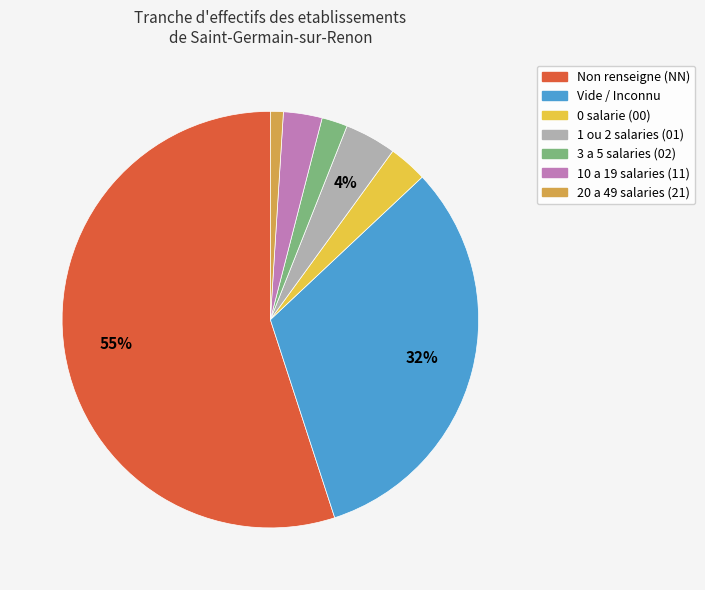

Between 1 ou 2 salaries (01) and Vide / Inconnu, which is larger?

Vide / Inconnu